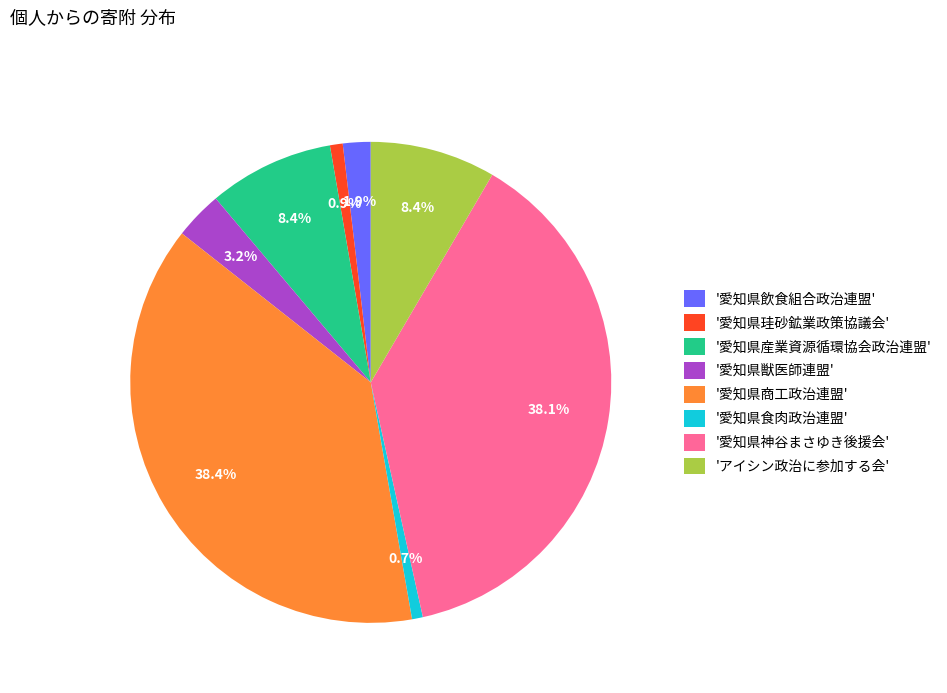

Approximately how many times larger is the value at '愛知県獣医師連盟' compared to '愛知県食肉政治連盟'?

4.4